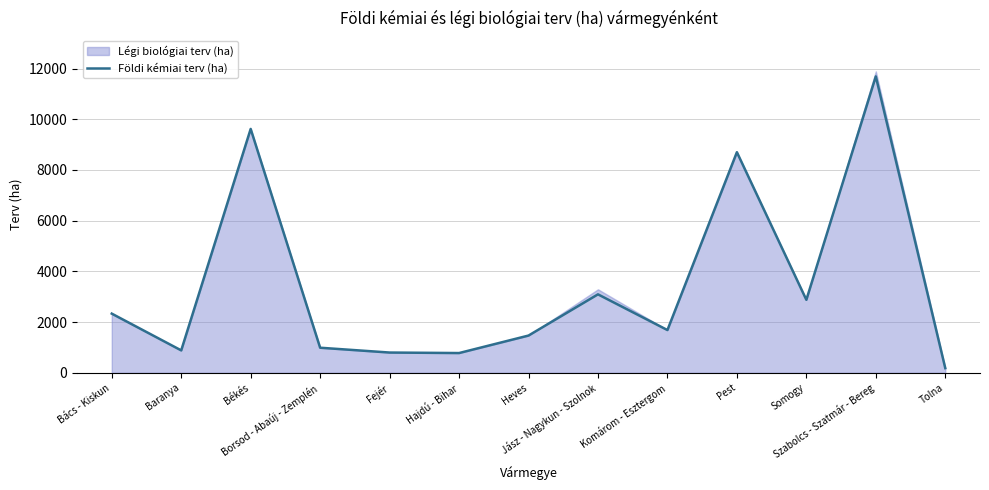

Between Baranya and Bács - Kiskun, which is larger?

Bács - Kiskun